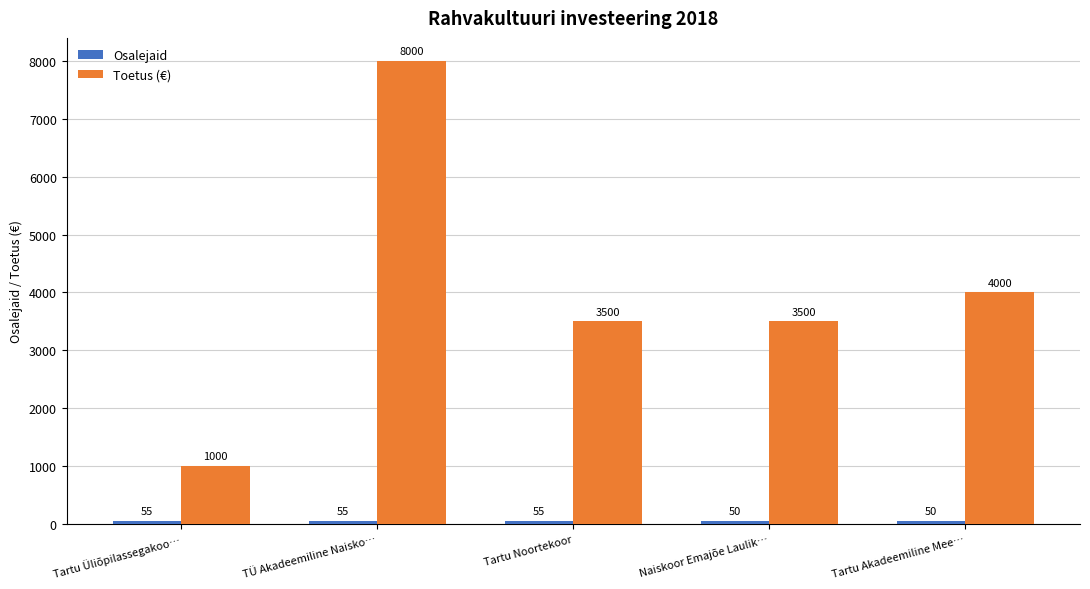

What is the label of the 4th bar from the right?

TÜ Akadeemiline Naisko…